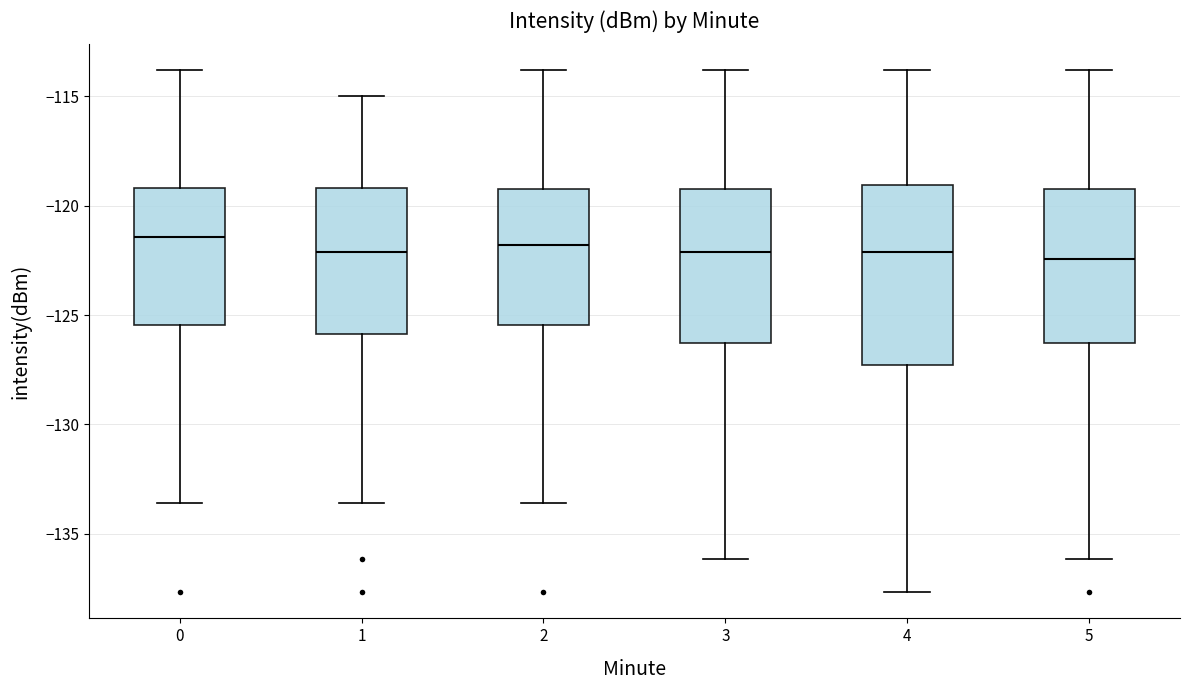

Reading left to right, transcribe this box plot: for each box, give where its median line is, the range the box spans, and where its two whiskers end, as read against the y-axis. The values are not printed on the chart, so give them approximately, as read against the axis.

0: median -121.5, box -125.5 to -119.0, whiskers -133.5 to -114.0
1: median -122.0, box -126.0 to -119.0, whiskers -133.5 to -115.0
2: median -122.0, box -125.5 to -119.0, whiskers -133.5 to -114.0
3: median -122.0, box -126.5 to -119.0, whiskers -136.0 to -114.0
4: median -122.0, box -127.5 to -119.0, whiskers -137.5 to -114.0
5: median -122.5, box -126.5 to -119.0, whiskers -136.0 to -114.0